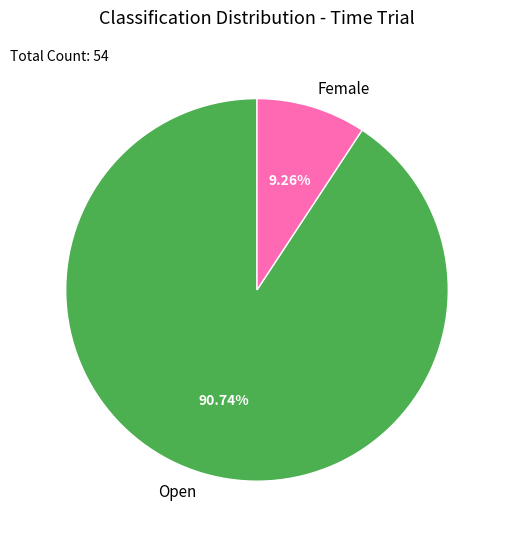

Which category has the smallest portion of the pie?

Female